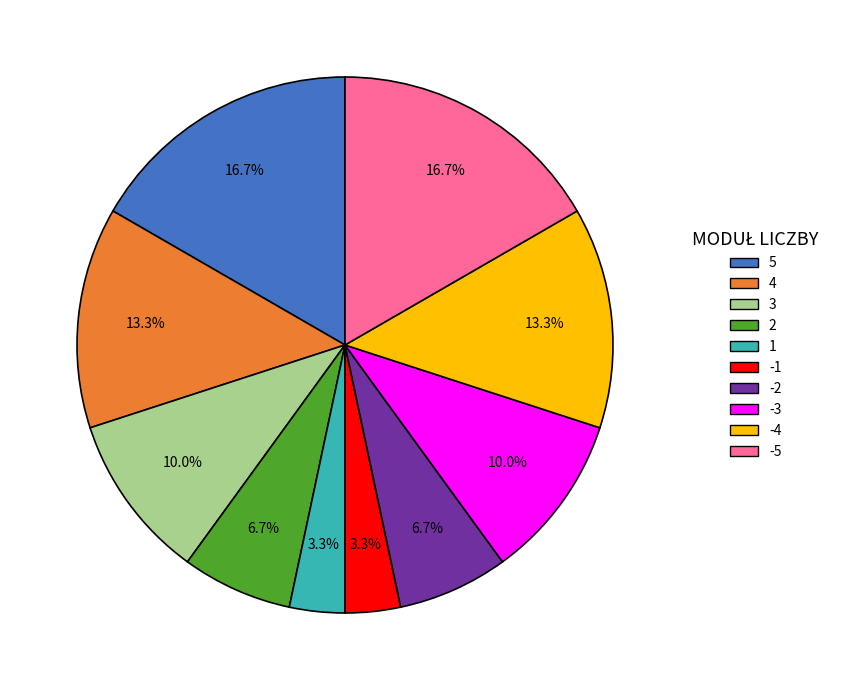

How many segments does this pie chart have?

10